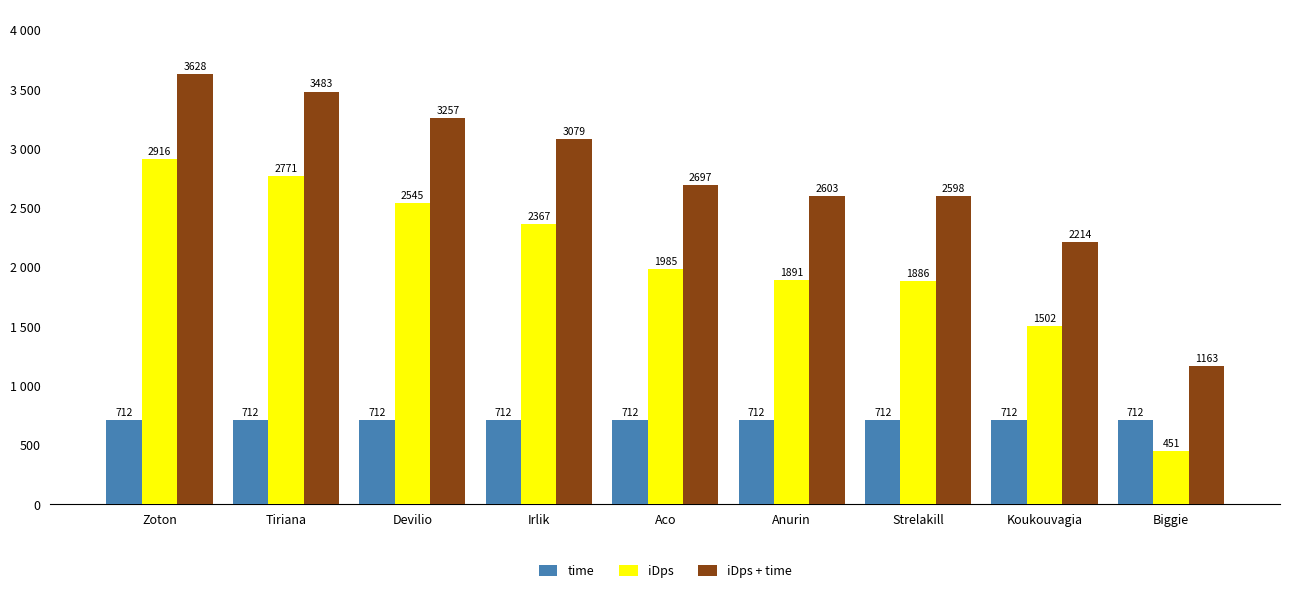

What is the highest value of the iDps series?

2916.2